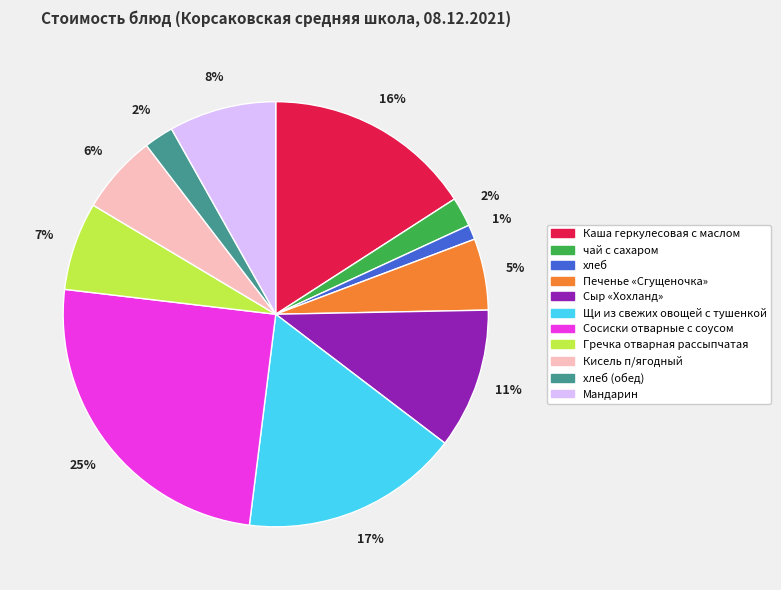

To the nearest percent, what is the average slice percentage?

9%